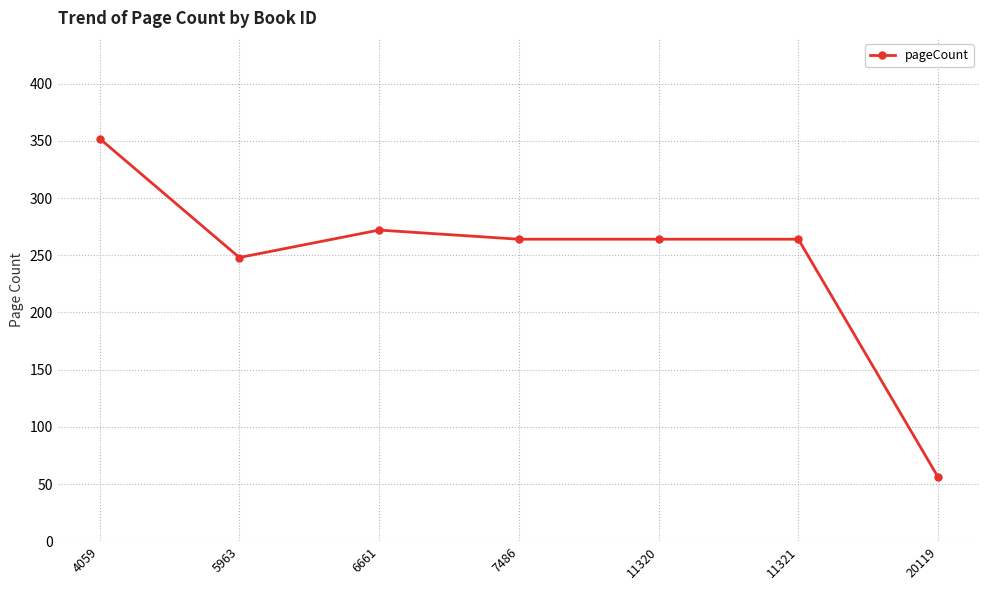

Is it true that the value at 6661 is 272?

True